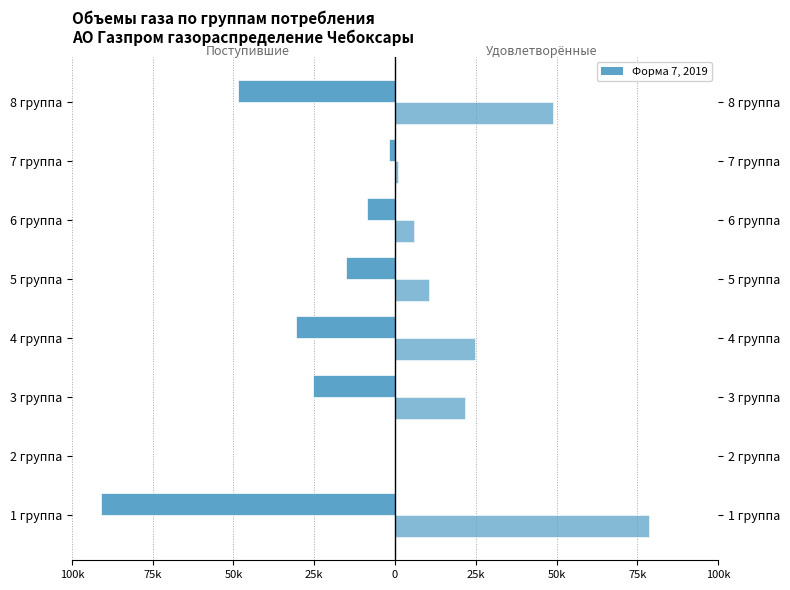

How many values in the Объемы газа (удовлетворённые) series exceed 21785?

4